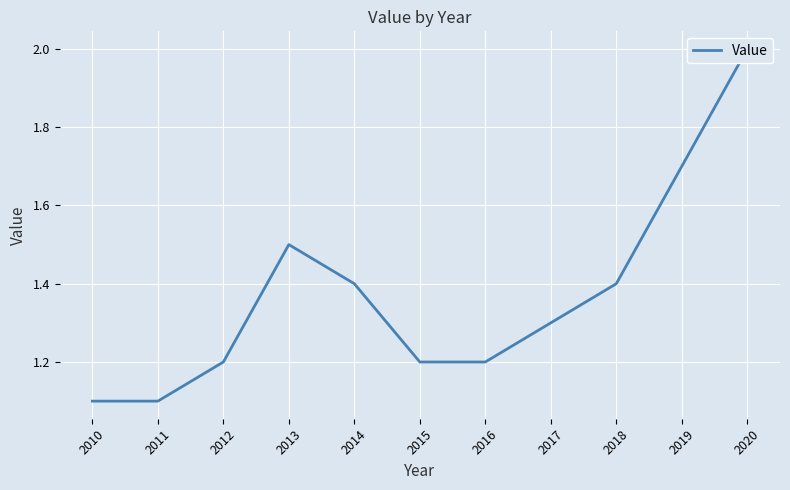

What is the smallest value displayed?

1.1